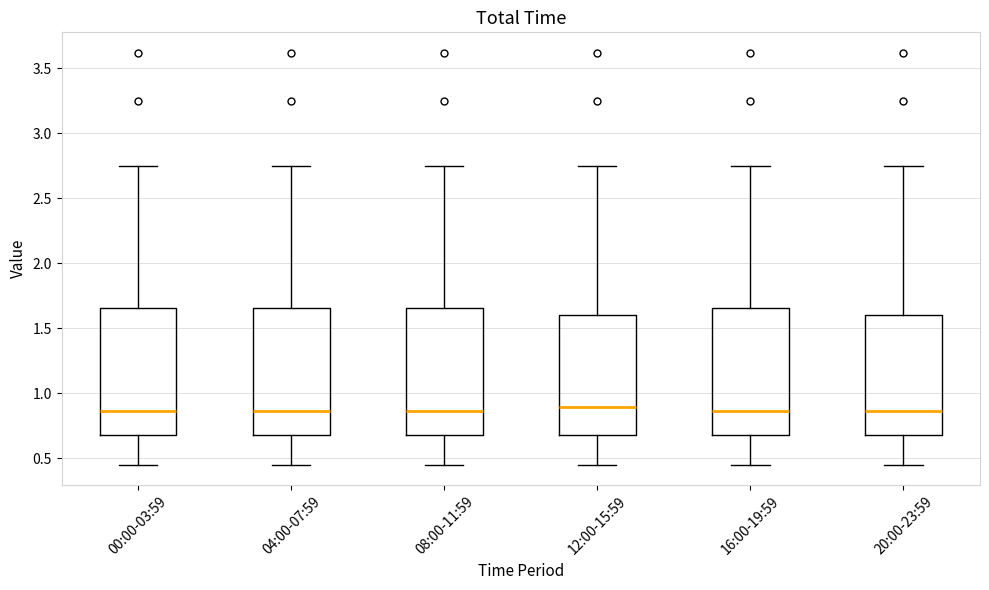

Reading left to right, transcribe this box plot: for each box, give where its median line is, the range the box spans, and where its two whiskers end, as read against the y-axis. The values are not printed on the chart, so give them approximately, as read against the axis.

00:00-03:59: median 0.85, box 0.70 to 1.65, whiskers 0.45 to 2.75
04:00-07:59: median 0.85, box 0.70 to 1.65, whiskers 0.45 to 2.75
08:00-11:59: median 0.85, box 0.70 to 1.65, whiskers 0.45 to 2.75
12:00-15:59: median 0.90, box 0.70 to 1.60, whiskers 0.45 to 2.75
16:00-19:59: median 0.85, box 0.70 to 1.65, whiskers 0.45 to 2.75
20:00-23:59: median 0.85, box 0.70 to 1.60, whiskers 0.45 to 2.75